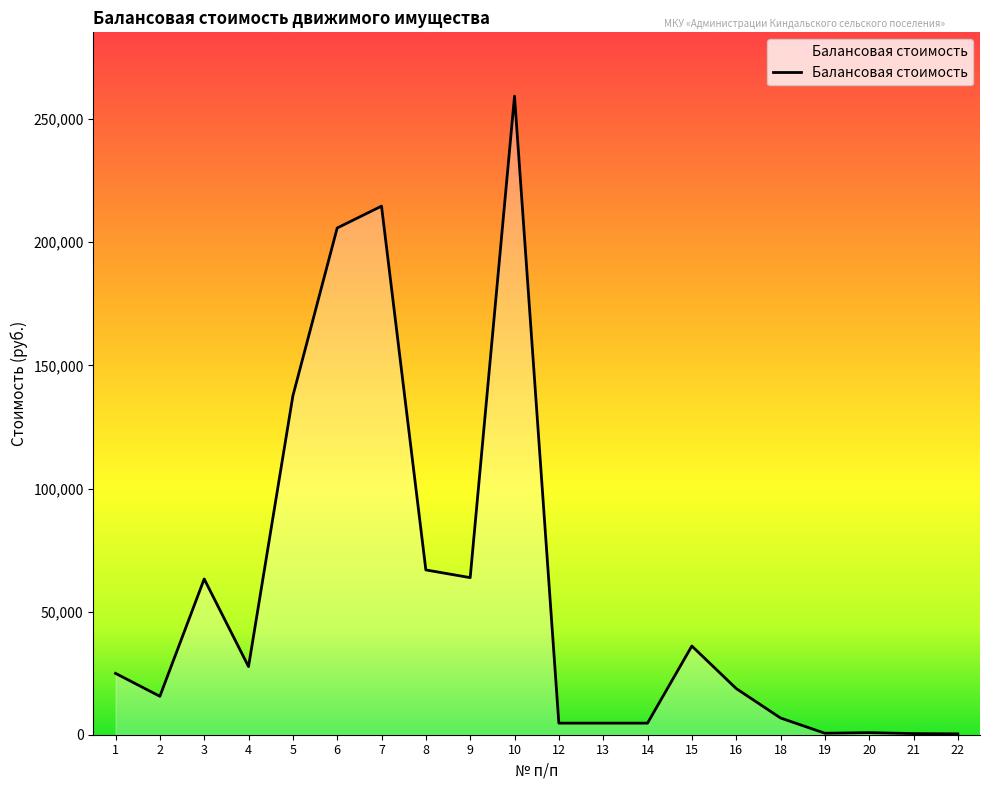

What is the change in value from 1 to 18?

-18120.0